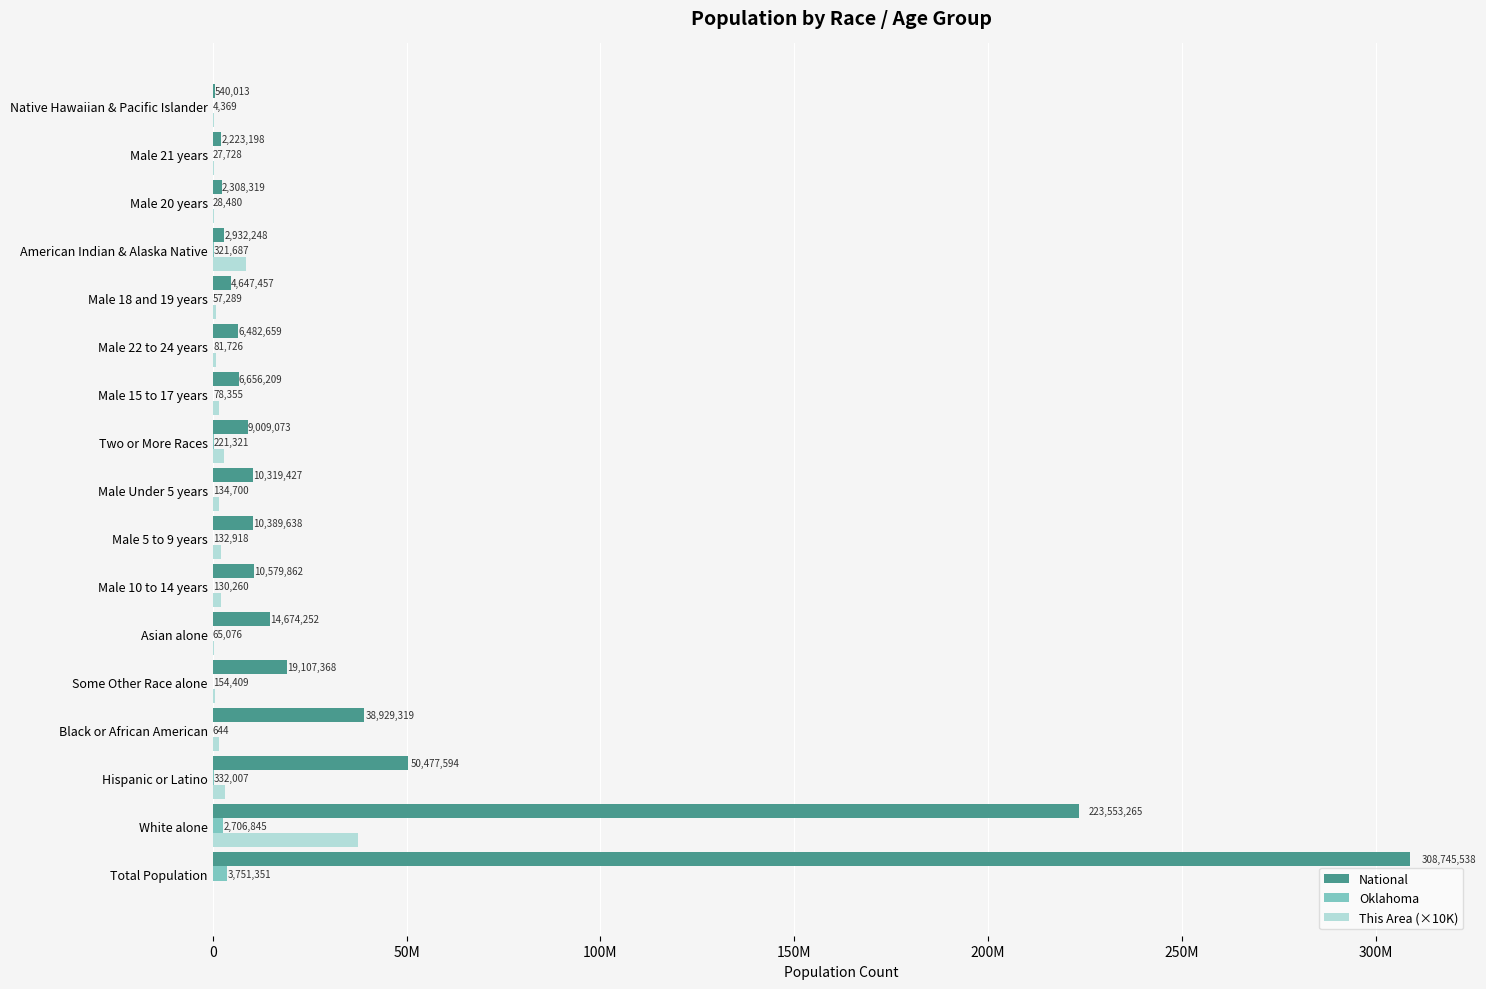

What are all the series names shown in the legend?

National, Oklahoma, This Area (×10K)